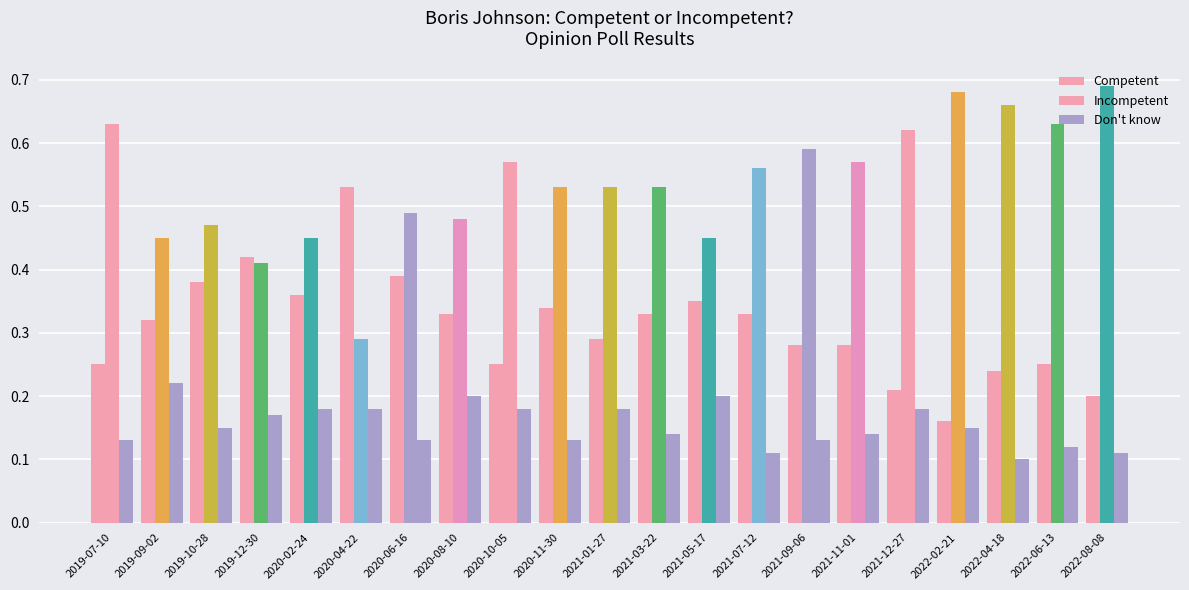

How many bars are there in total?

63